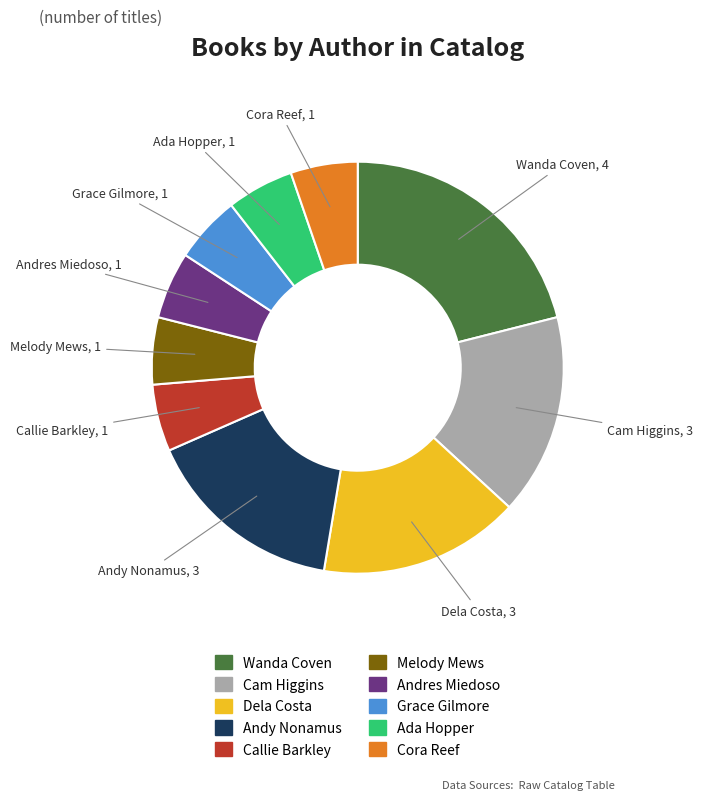

Is the sum of Andres Miedoso and Cam Higgins greater than half?

No